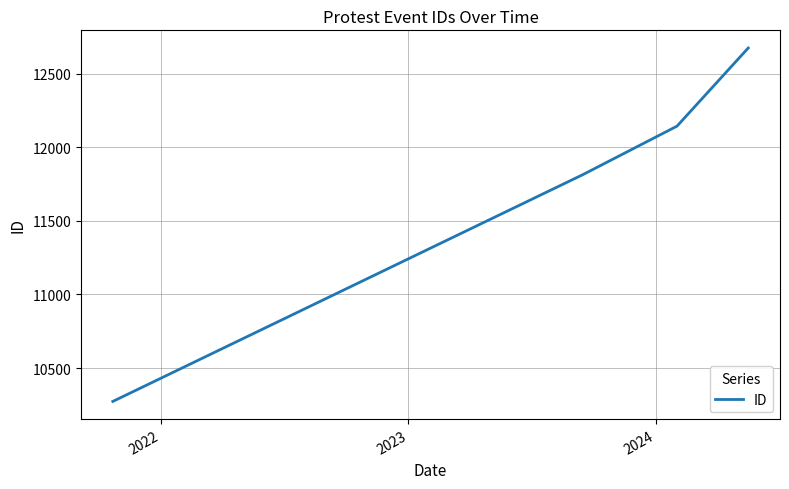

What is the minimum value shown in the chart?

10273